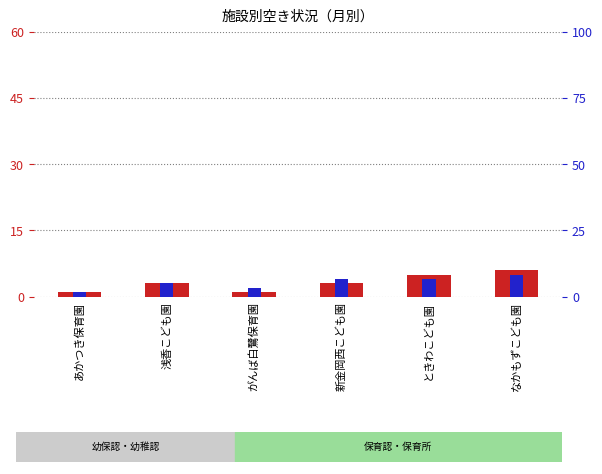

What are all the series names shown in the legend?

count, percentile rank within the sample